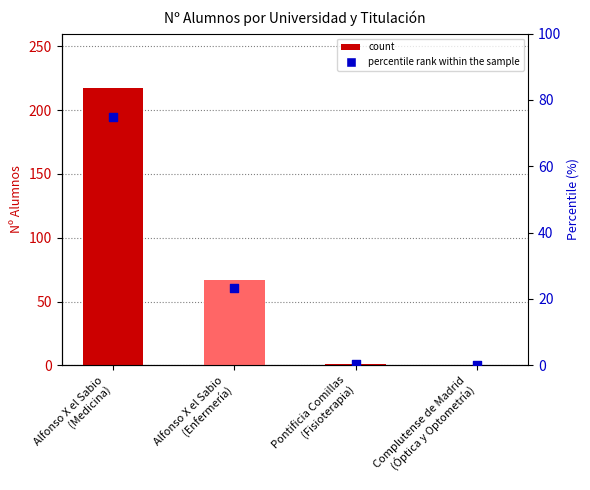

At which category is the sum across all series the highest?

Alfonso X el Sabio
(Medicina)